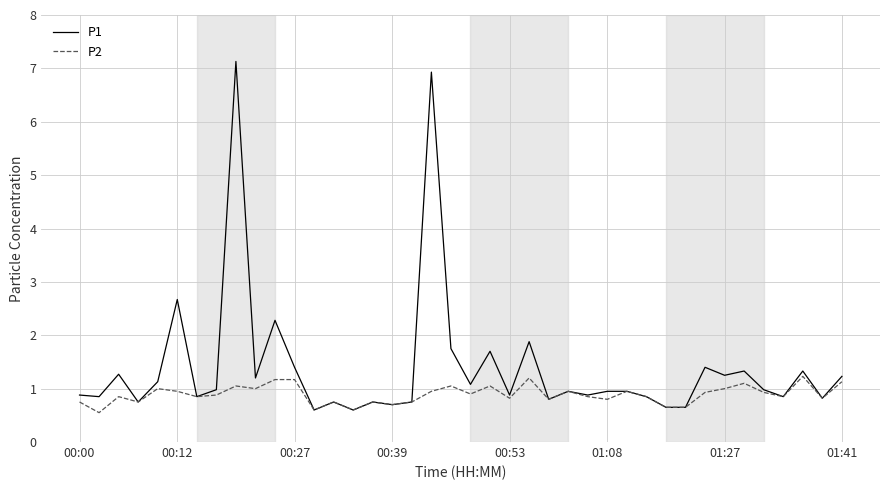

What is the greatest value displayed?

7.1